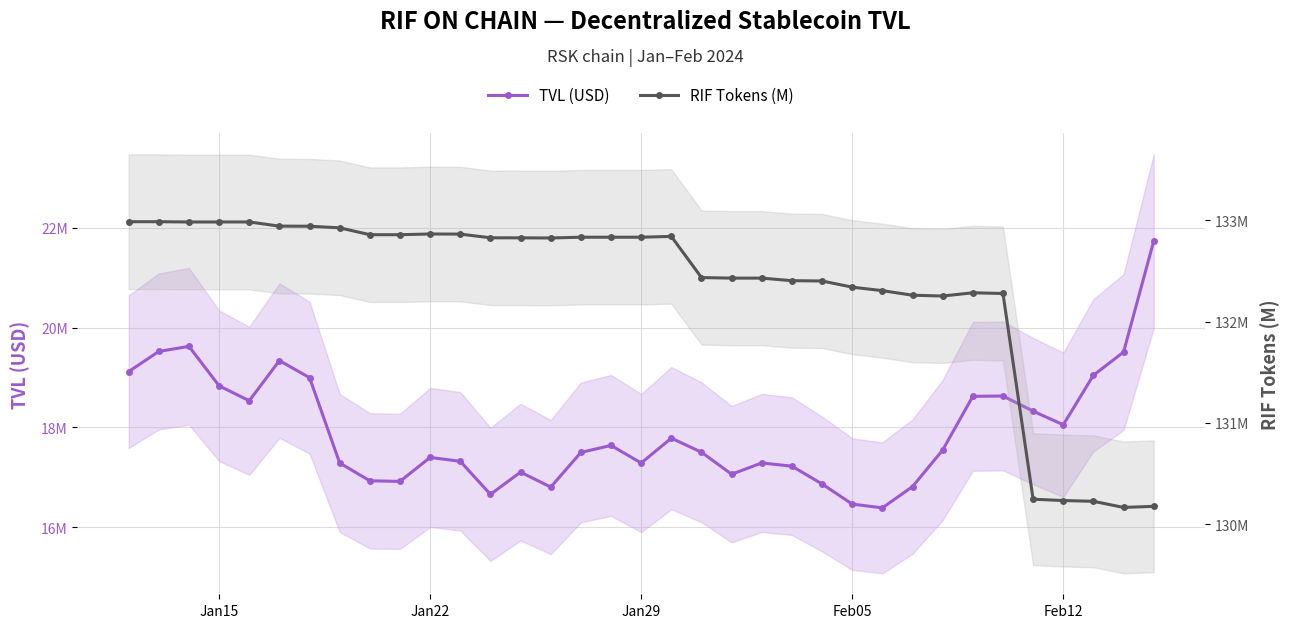

How many interior local valleys does the TVL (USD) series have?

8